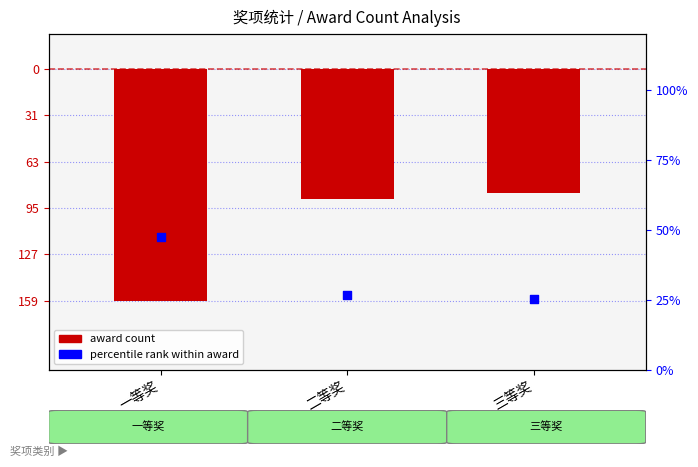

Which series reaches the maximum Y coordinate?

percentile rank within award